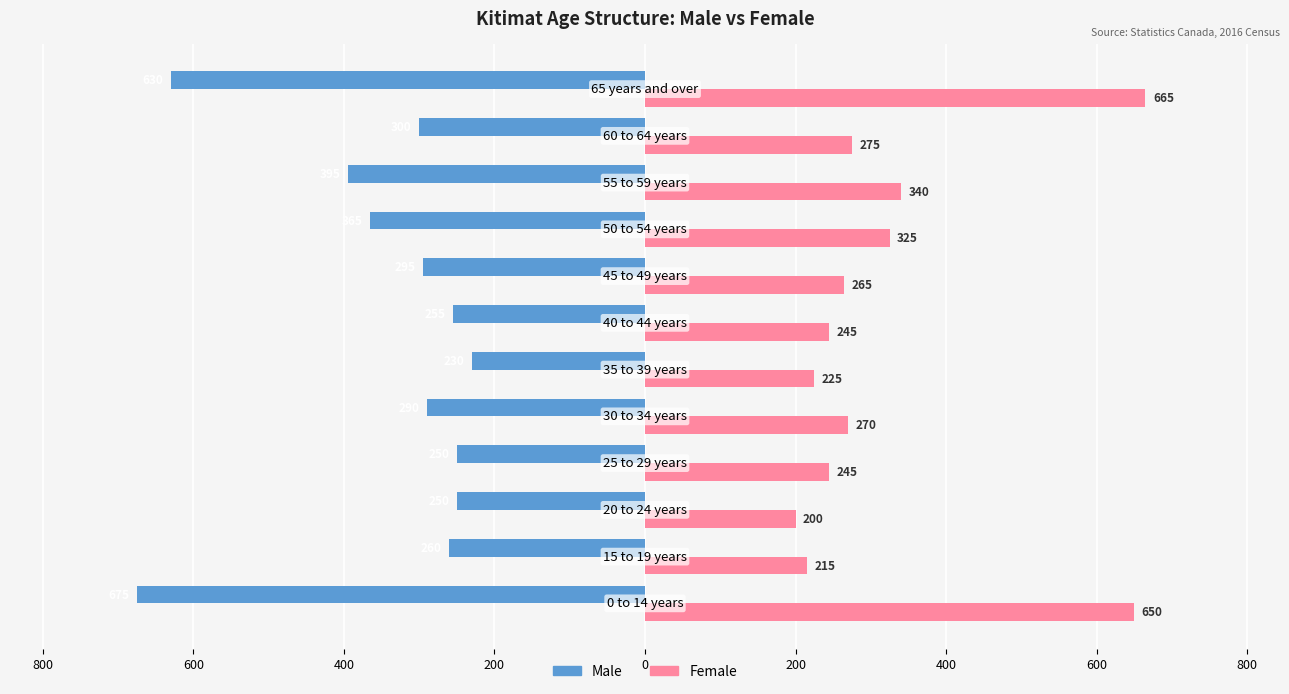

What is the highest value of the Male series?

-230